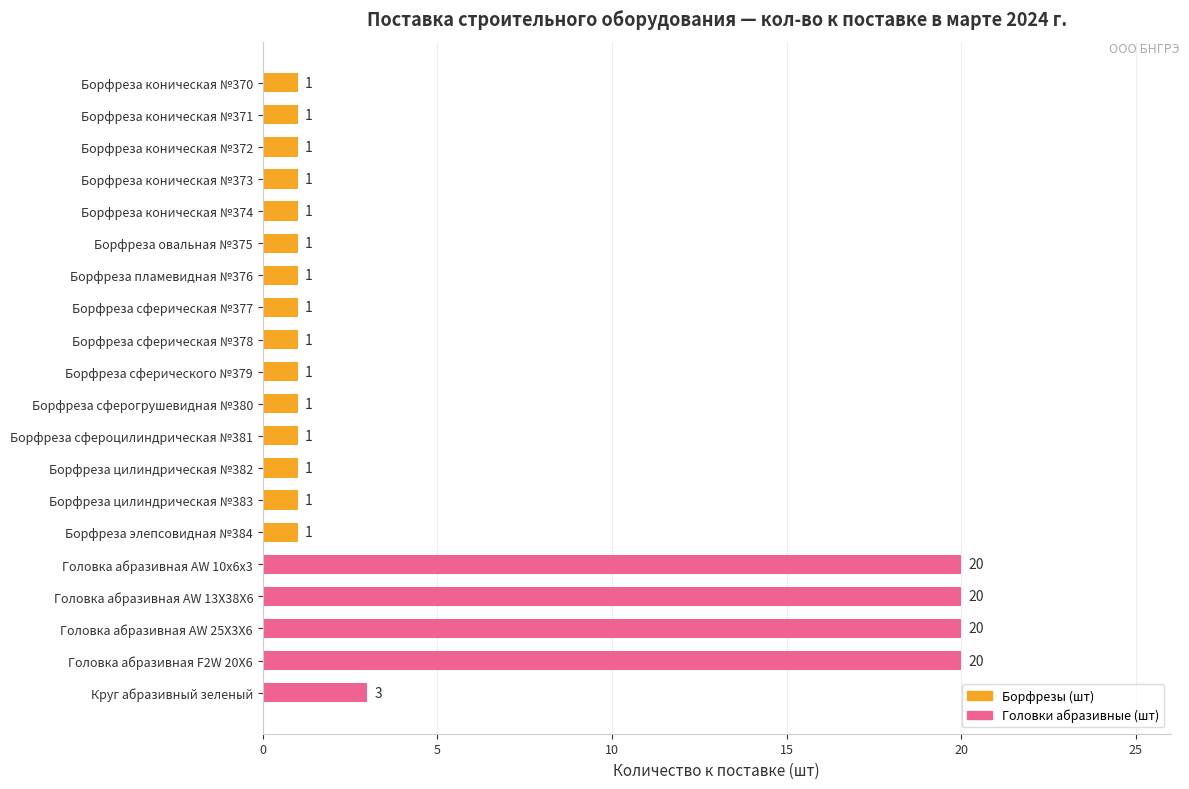

At which label is the value closest to 10?

Круг абразивный зеленый